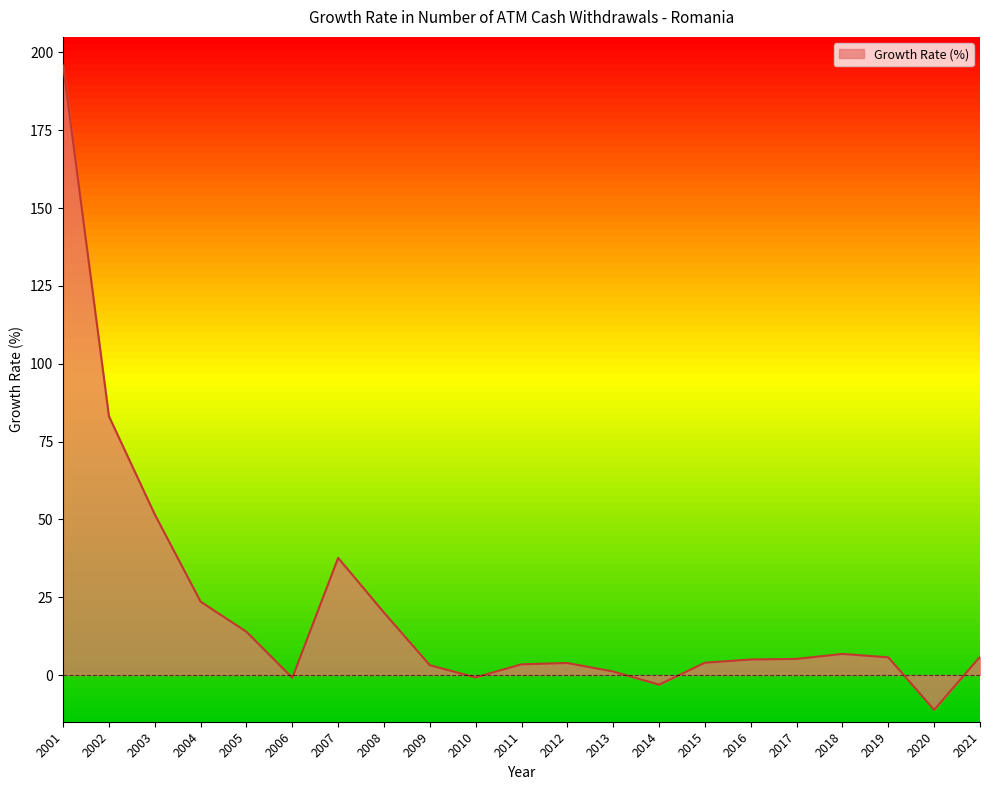

What is the smallest value displayed?

-11.2